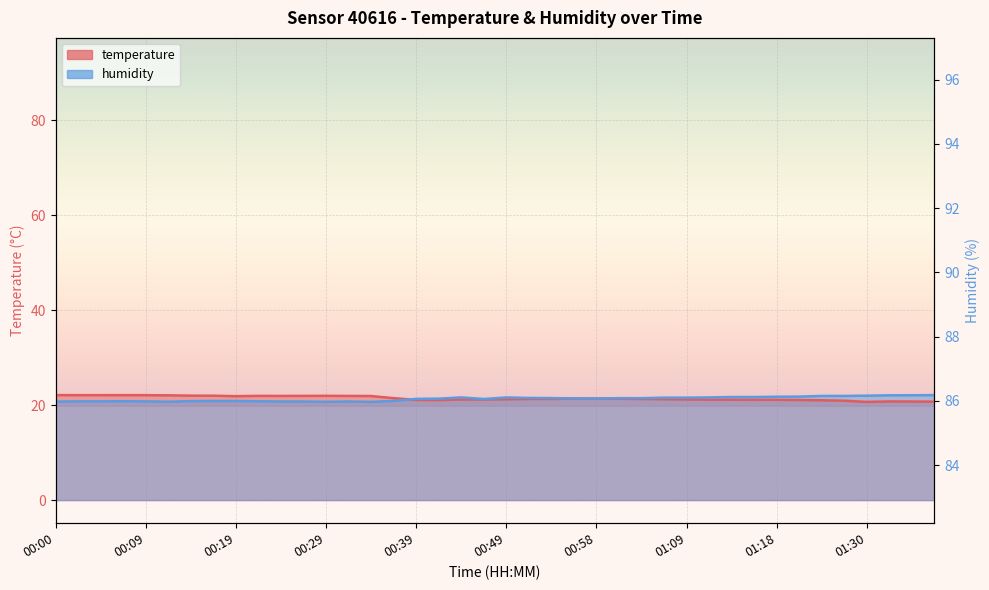

Where do humidity and temperature first cross each other?

00:36 and 00:39